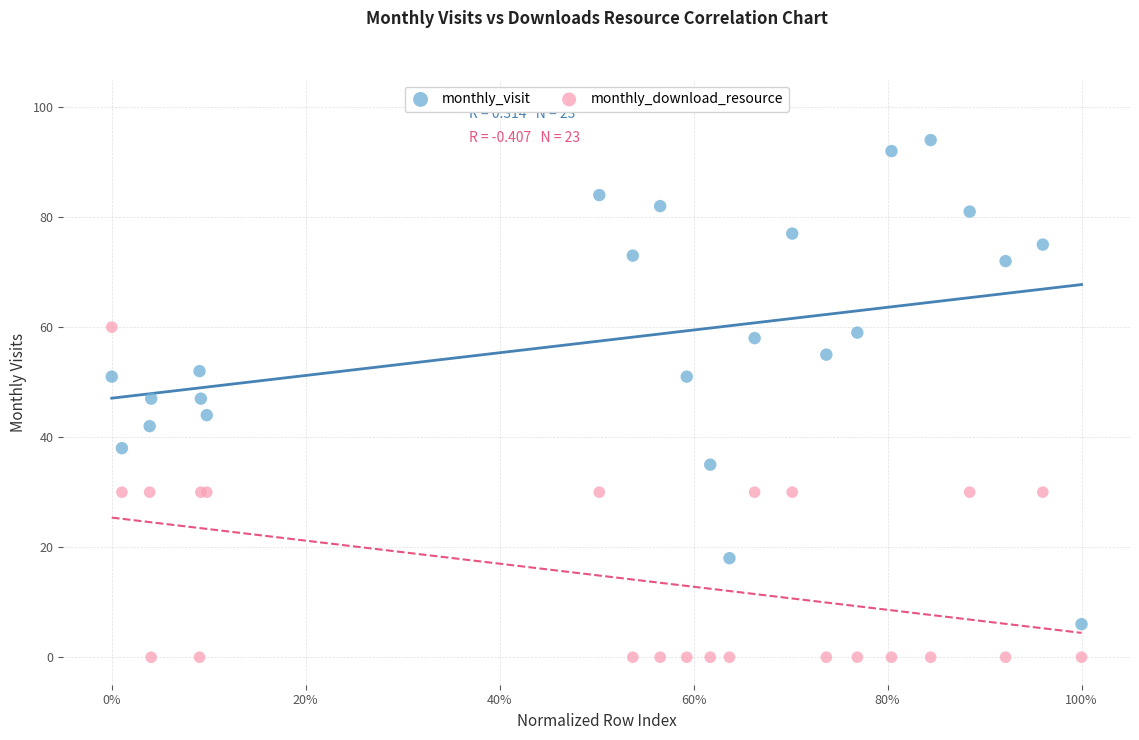

Which series reaches the minimum Y coordinate?

monthly_download_resource